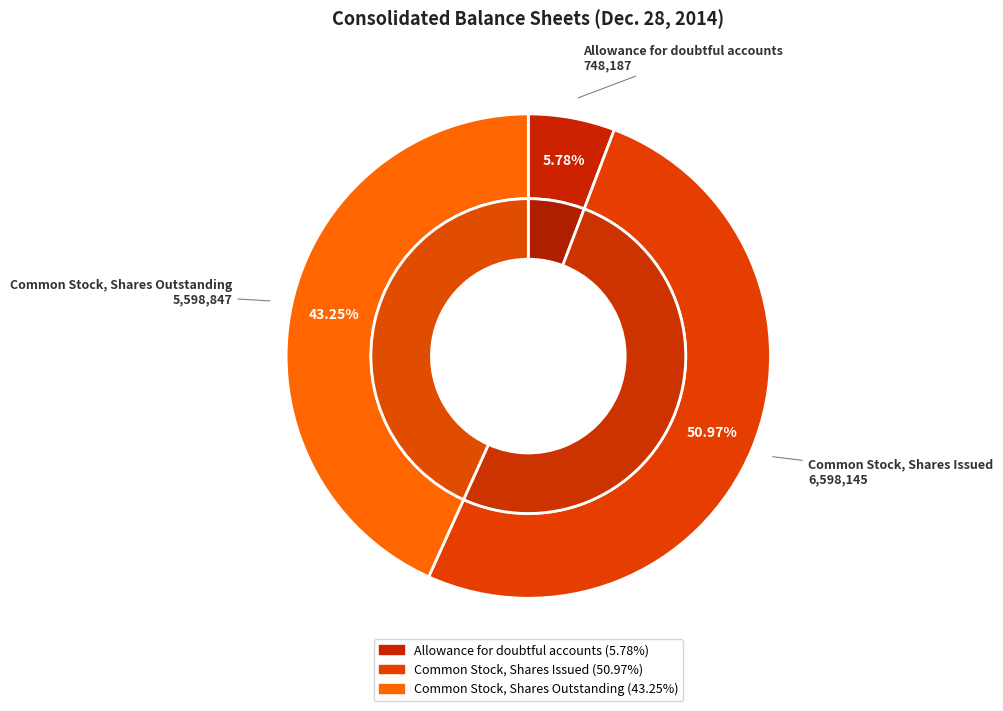

Which has a higher value, Allowance for doubtful accounts or Common Stock, Shares Issued?

Common Stock, Shares Issued